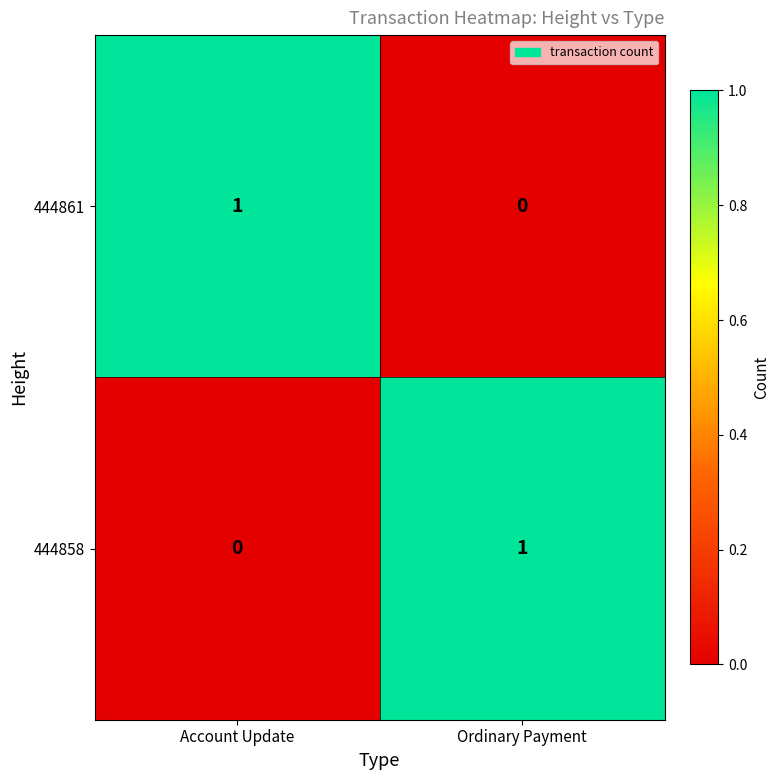

How many values in 444861 are above zero?

1